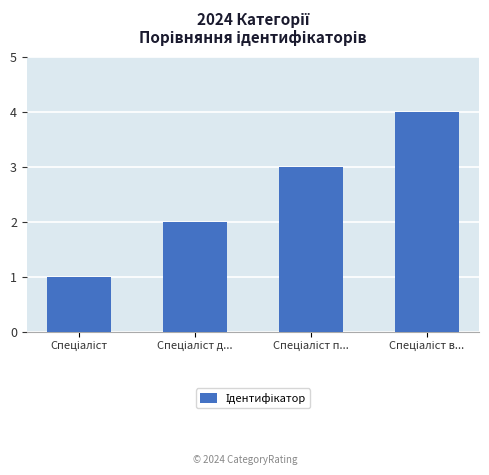

What is the difference between the maximum and minimum values?

3